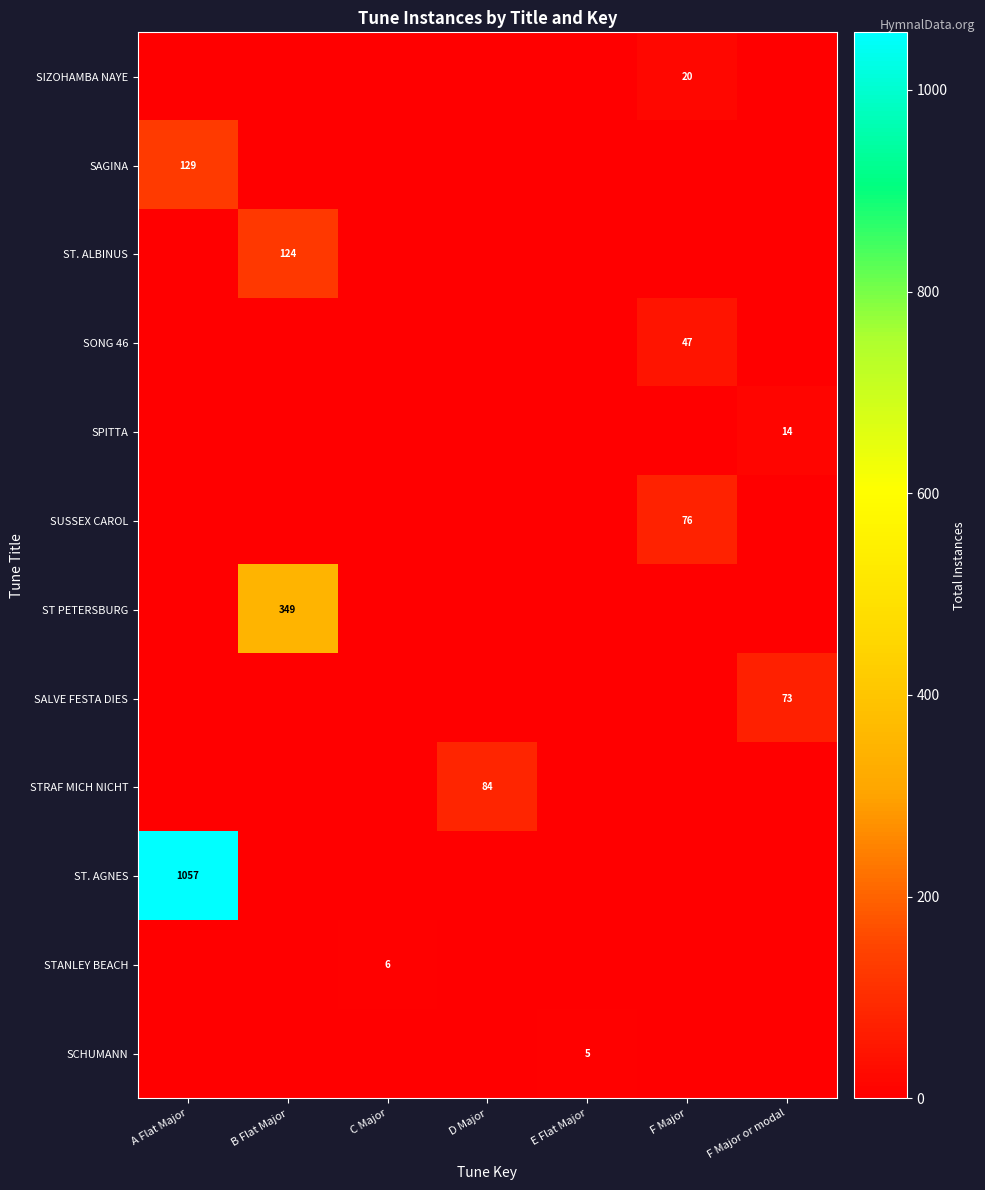

What is the maximum value shown in the chart?

1057